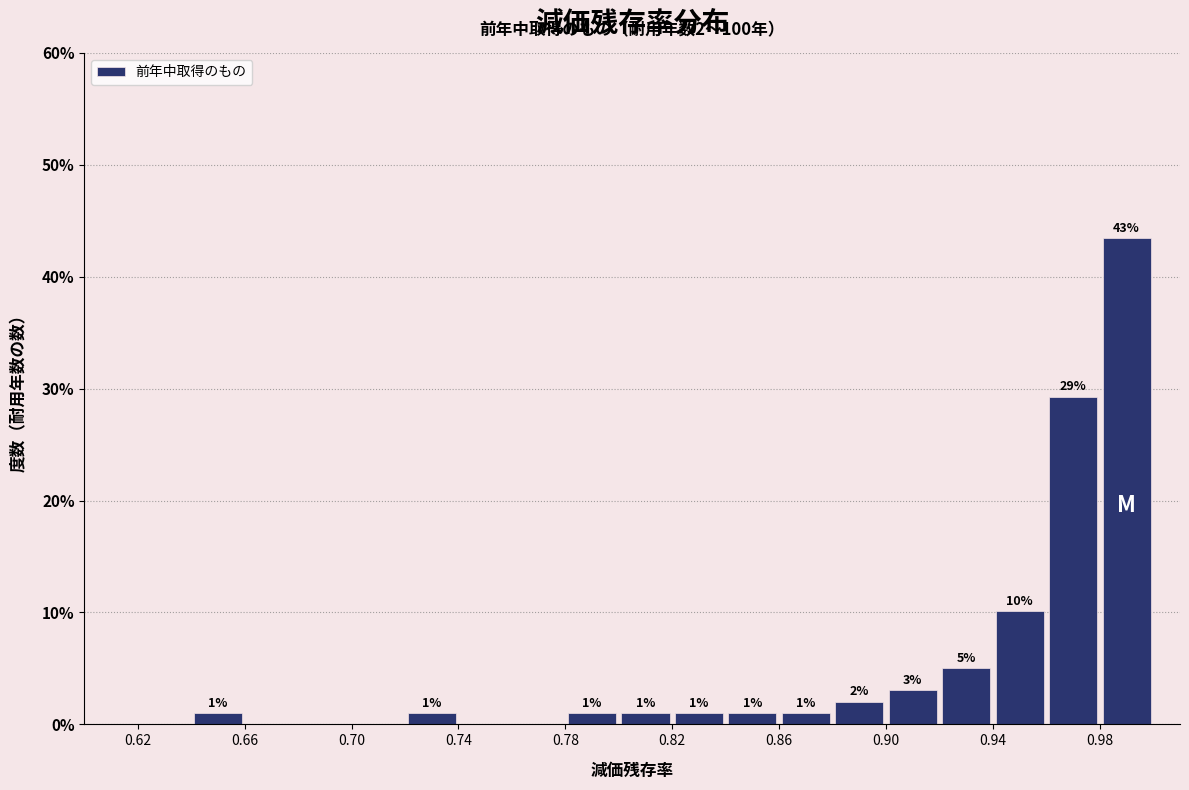

Which range on the x-axis has the tallest bar?

0.98 to 1.00